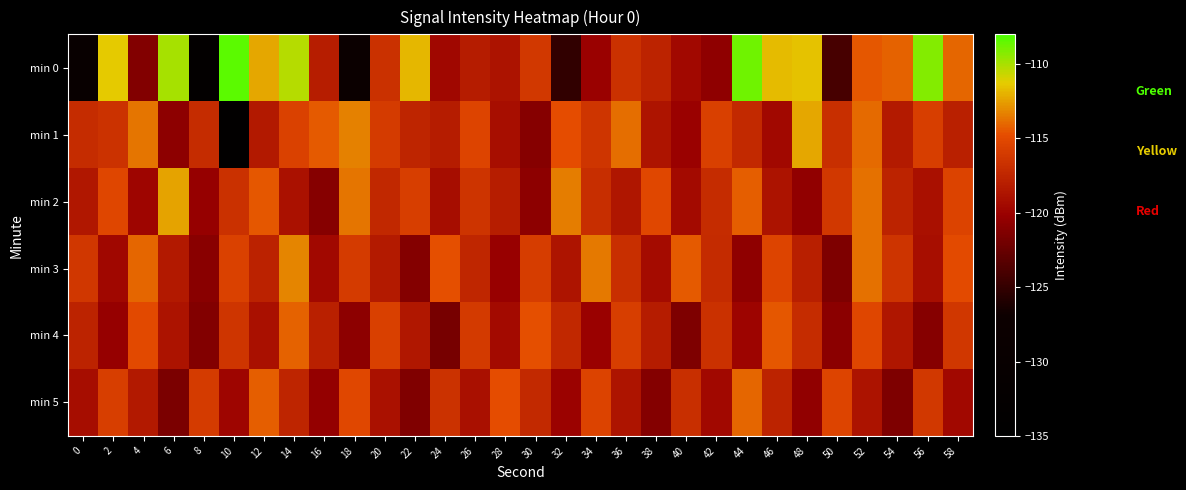

Which has a higher value, 30 or 4?

30